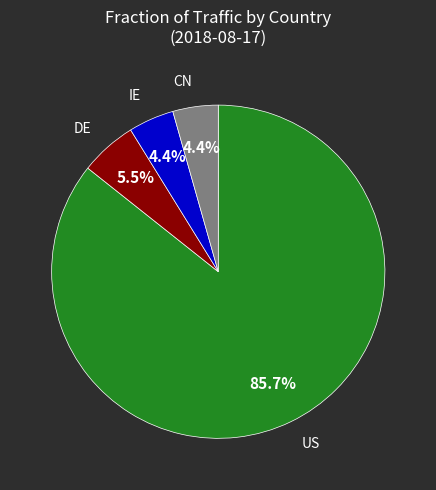

Count the number of slices in the pie.

4